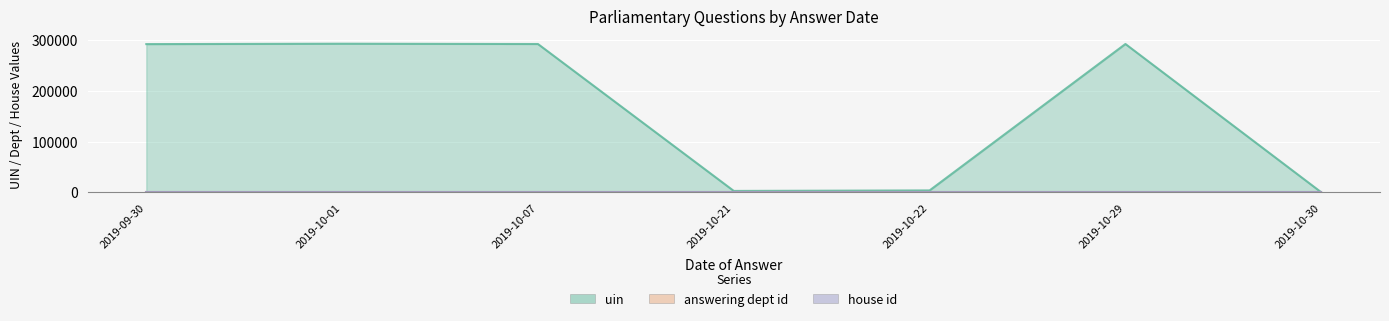

Rank the series at 2019-09-30 from lowest to highest value.

house id, answering dept id, uin